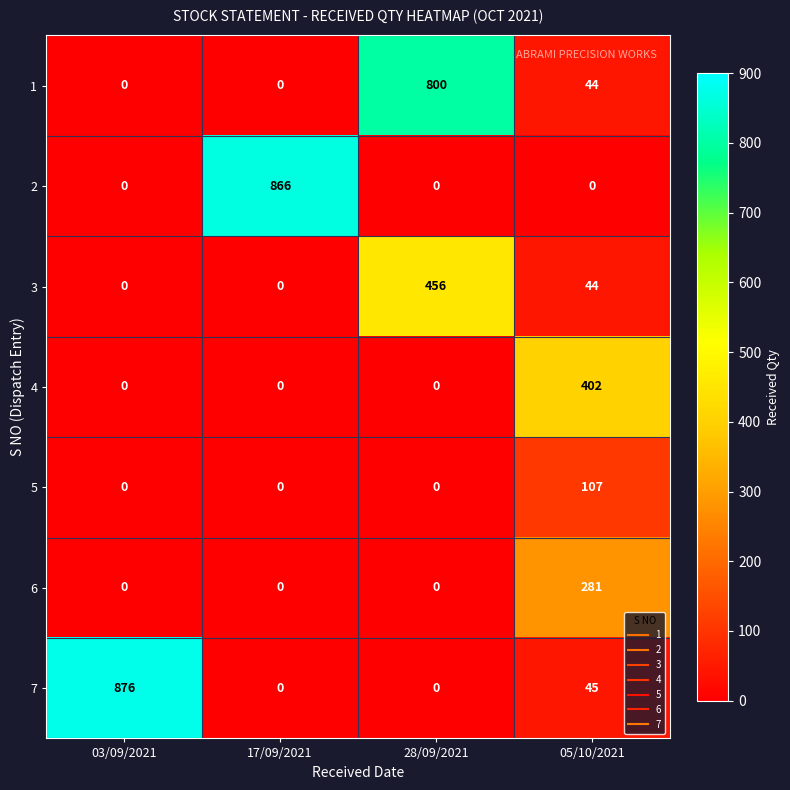

Which series has the largest range (max minus min)?

7